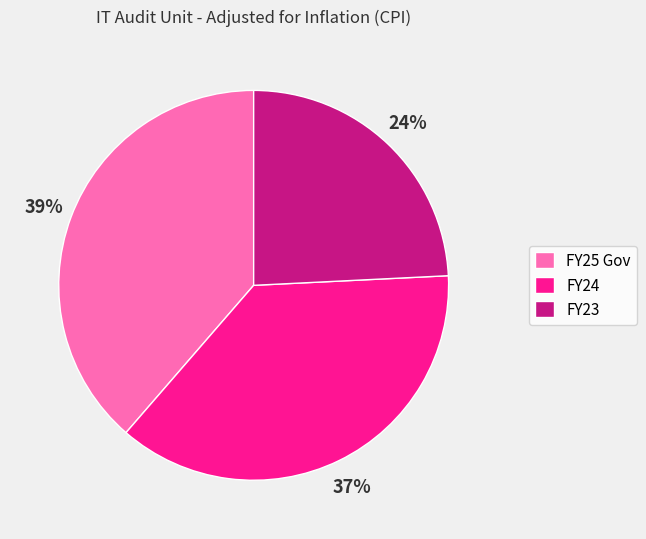

True or false: FY25 Gov accounts for 46% of the total.

False